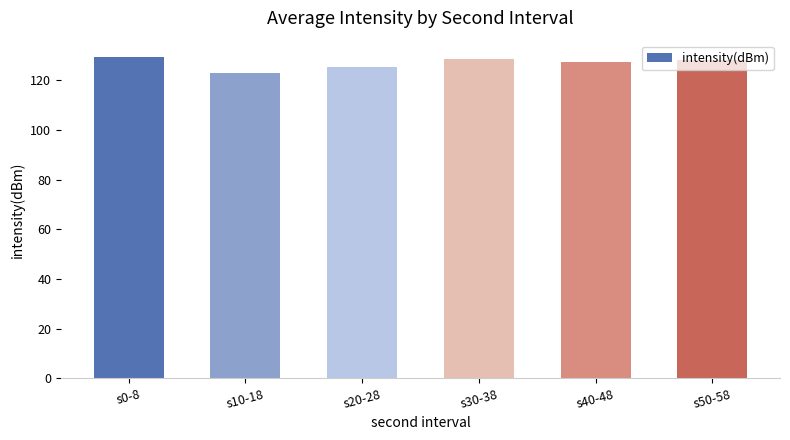

What is the average value?

126.9